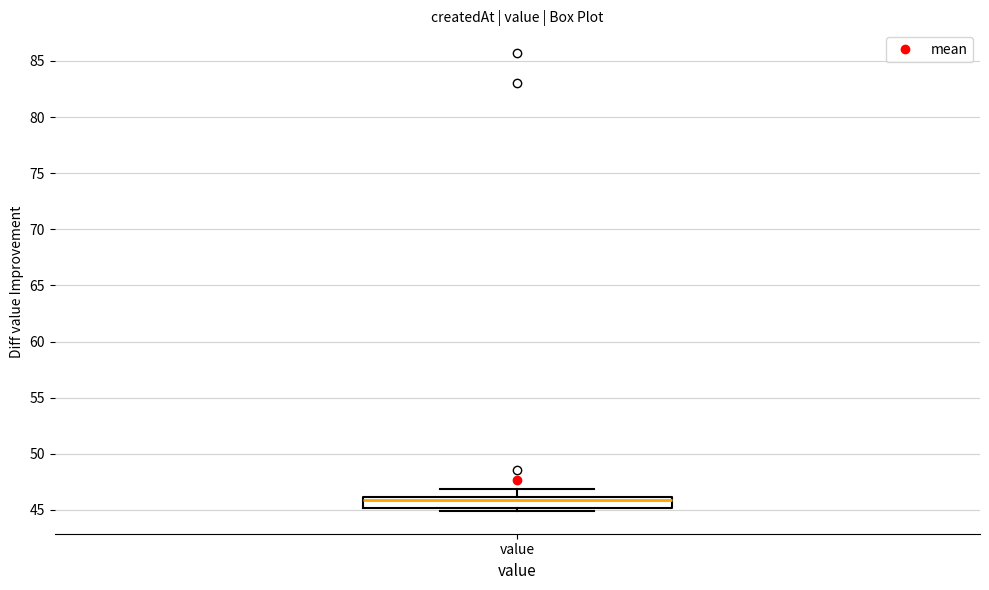

Transcribe this box plot: give where the median line is, the range the box spans, and where the two whiskers end, as read against the y-axis. The values are not printed on the chart, so give them approximately, as read against the axis.

median 46 (just below the box's upper edge), box 45 to 46, whiskers 45 (just below the box's lower edge) to 47